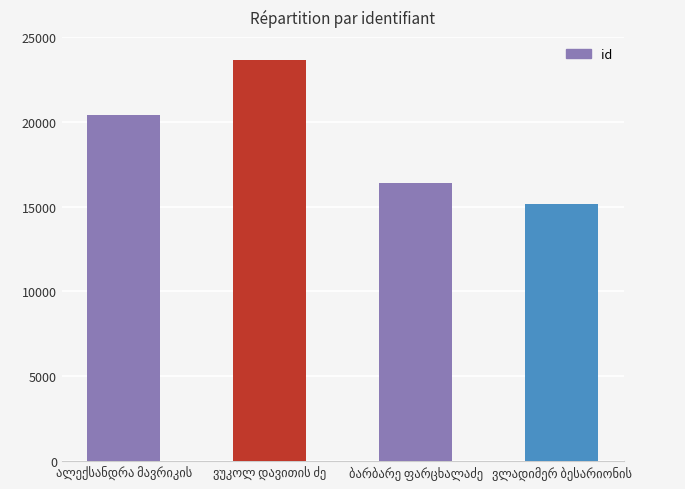

What is the maximum value shown in the chart?

23617